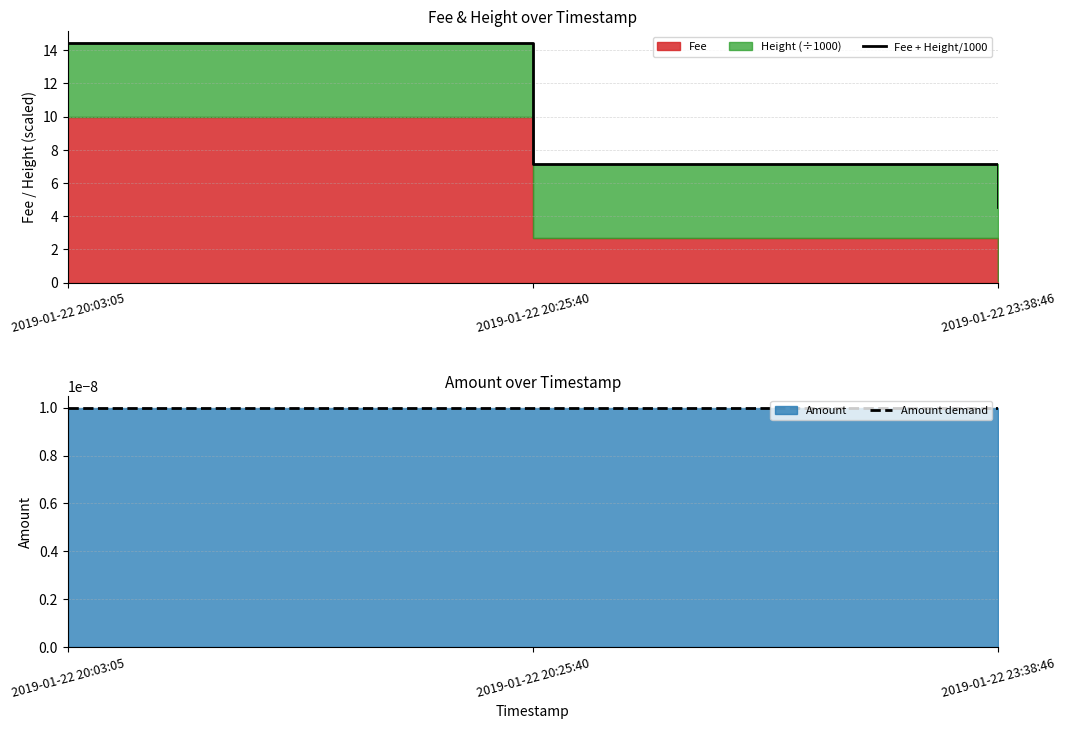

Reading right to left, extract all data points from this chart.

Fee + Height/1000: 4.6	7.2	14.4
Amount demand: 0.0	0.0	0.0